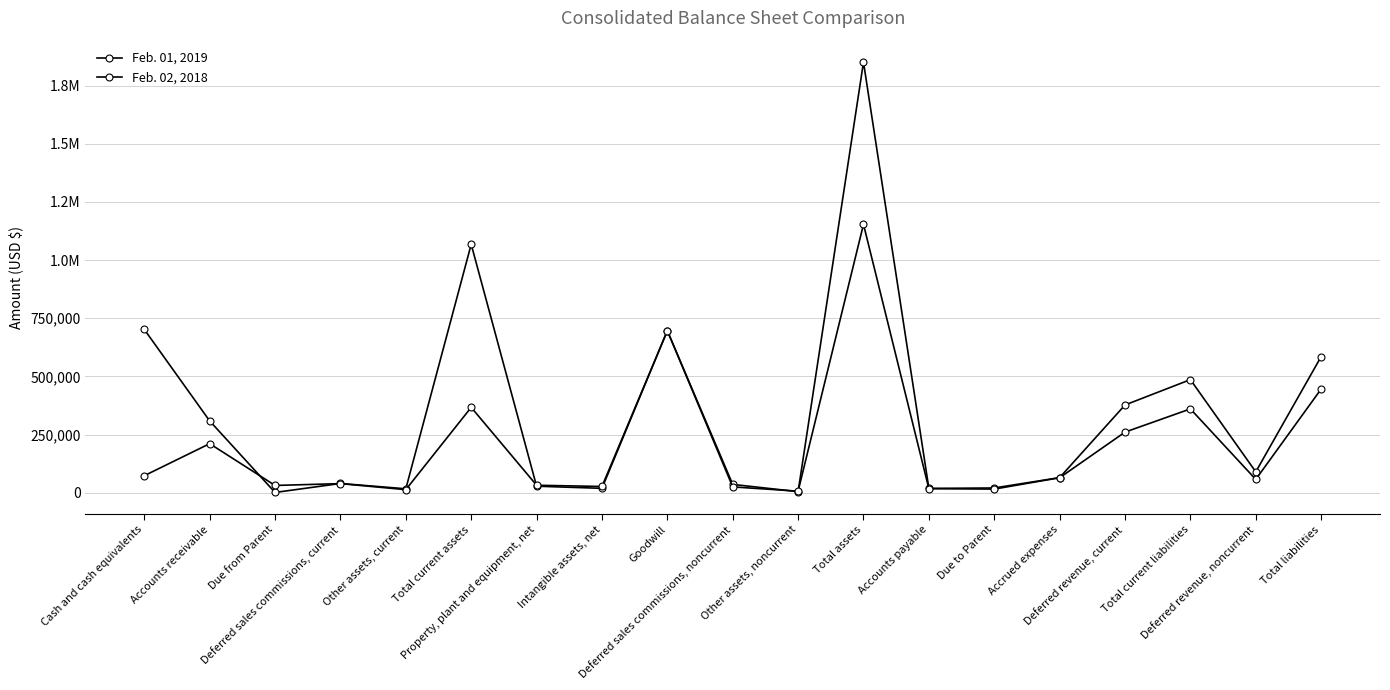

What is the value of the Feb. 01, 2019 point at the 10th from the left?

35522